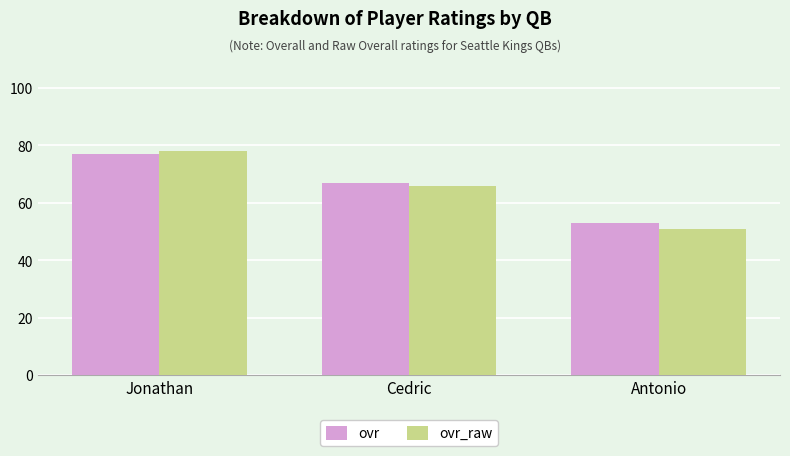

What is the average value of the ovr_raw series?

65